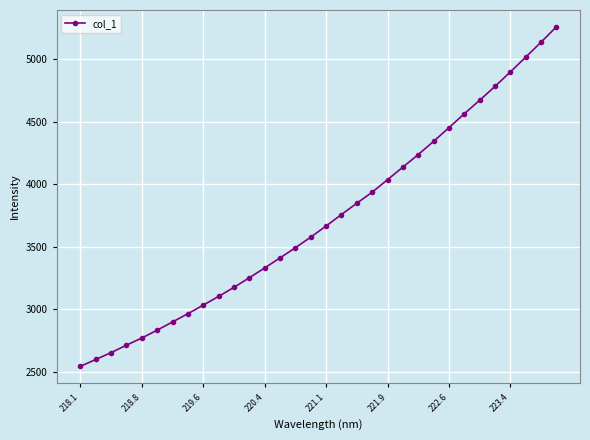

What is the maximum value shown in the chart?

5256.5